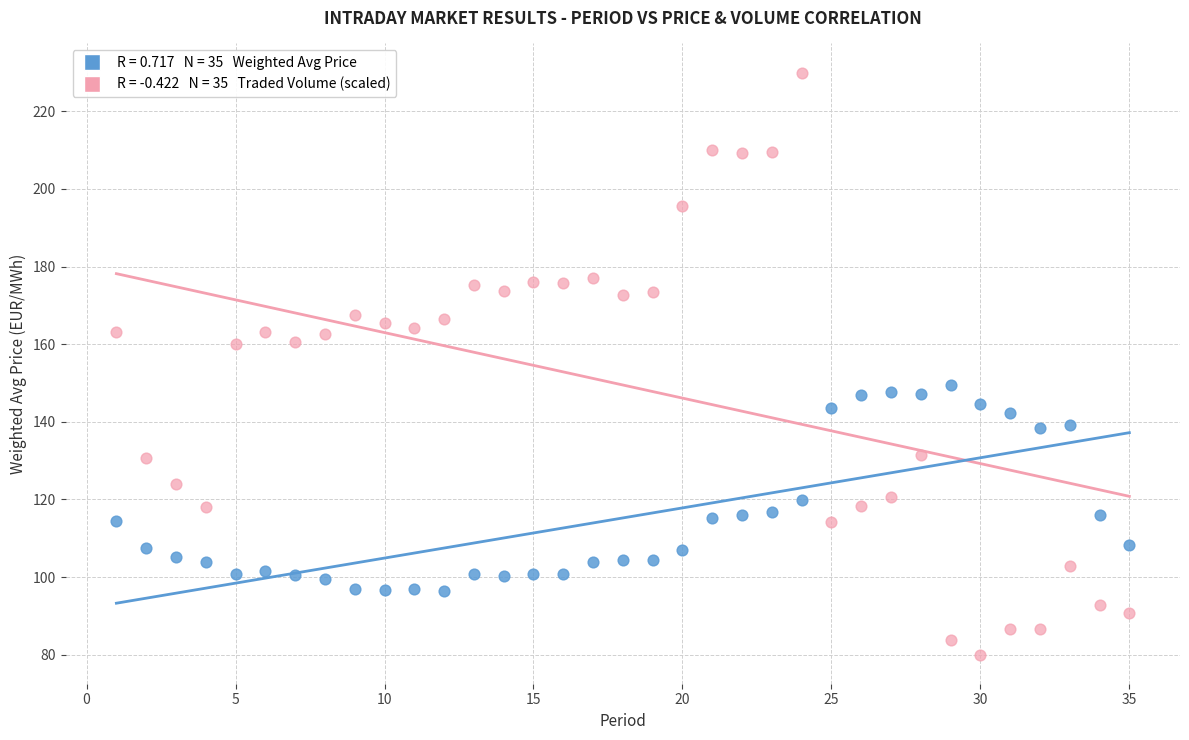

Across all data points, what is the range of X values (max minus min)?

34.0